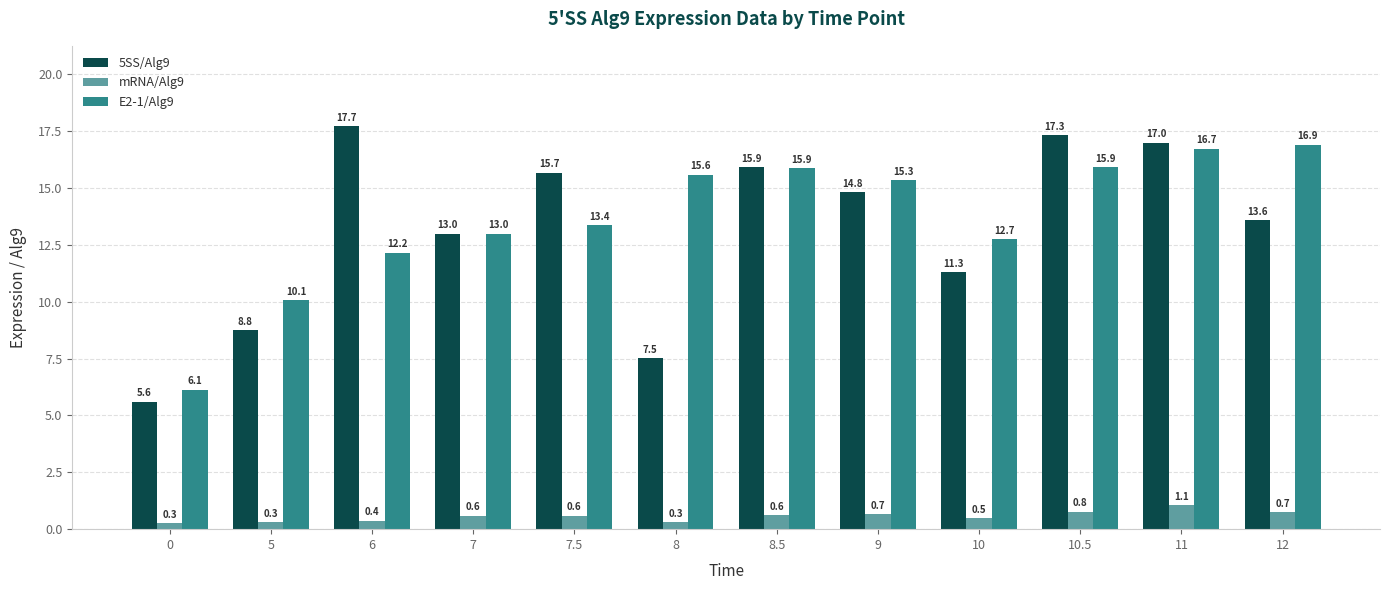

Rank the series at 10.5 from lowest to highest value.

mRNA/Alg9, E2-1/Alg9, 5SS/Alg9